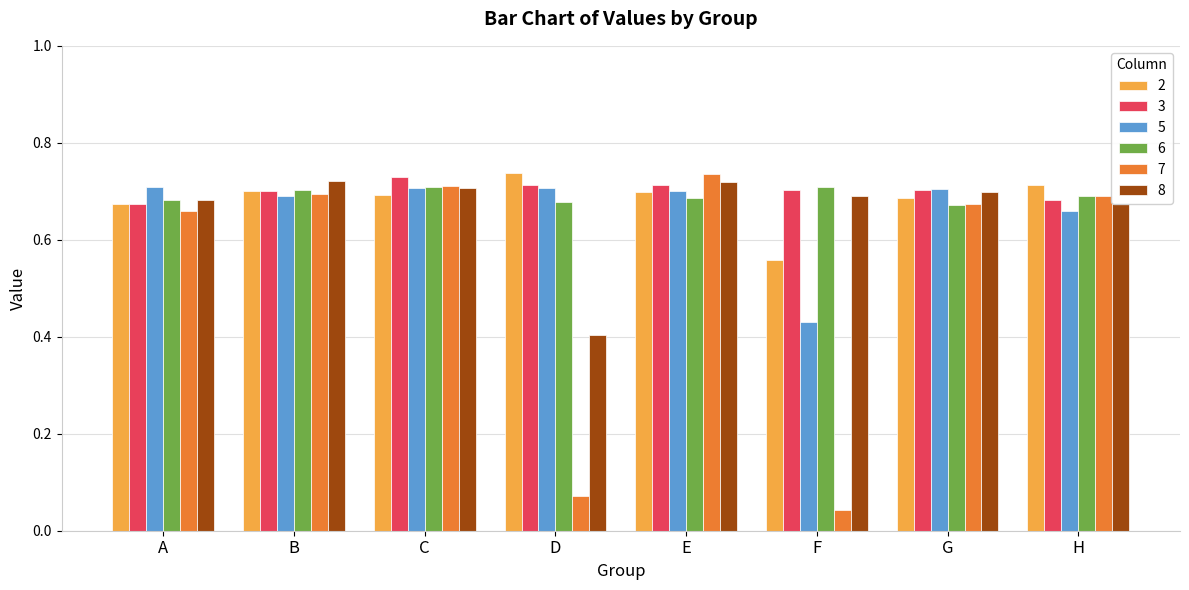

Which series changed the most between D and H?

7